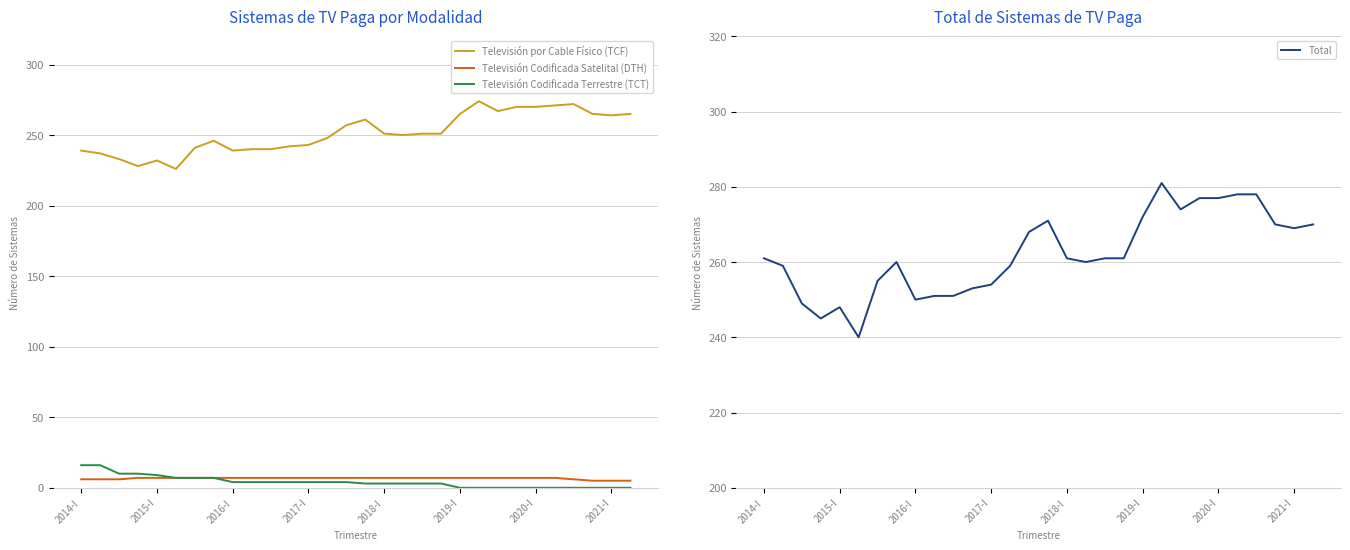

Reading right to left, transcribe all the data shown in this chart.

Televisión por Cable Físico (TCF): 265	264	265	272	271	270	270	267	274	265	251	251	250	251	261	257	248	243	242	240	240	239	246	241	226	232	228	233	237	239
Televisión Codificada Satelital (DTH): 5	5	5	6	7	7	7	7	7	7	7	7	7	7	7	7	7	7	7	7	7	7	7	7	7	7	7	6	6	6
Televisión Codificada Terrestre (TCT): 0	0	0	0	0	0	0	0	0	0	3	3	3	3	3	4	4	4	4	4	4	4	7	7	7	9	10	10	16	16
Total: 270	269	270	278	278	277	277	274	281	272	261	261	260	261	271	268	259	254	253	251	251	250	260	255	240	248	245	249	259	261